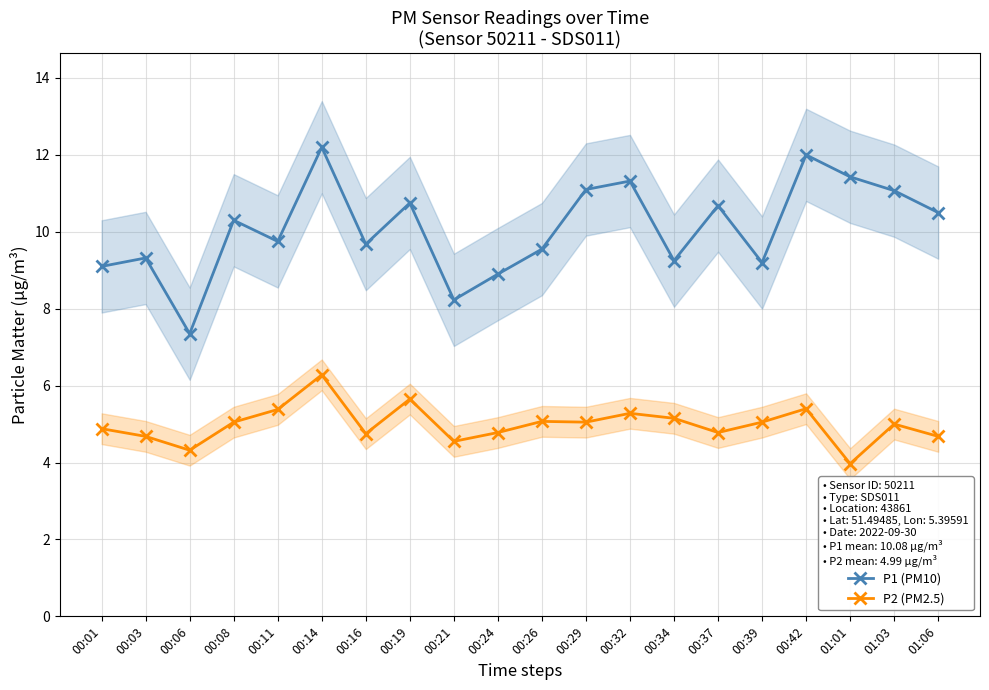

At how many categories does at least one series exceed 6?

20